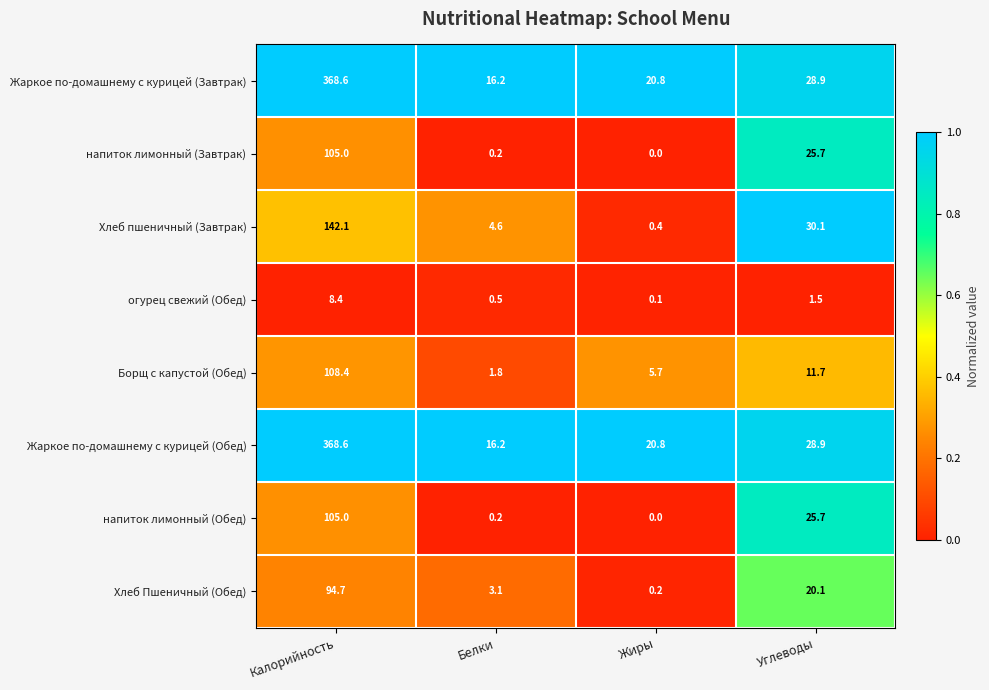

The Хлеб пшеничный (Завтрак) series shows 30.1 at Углеводы. True or false?

True